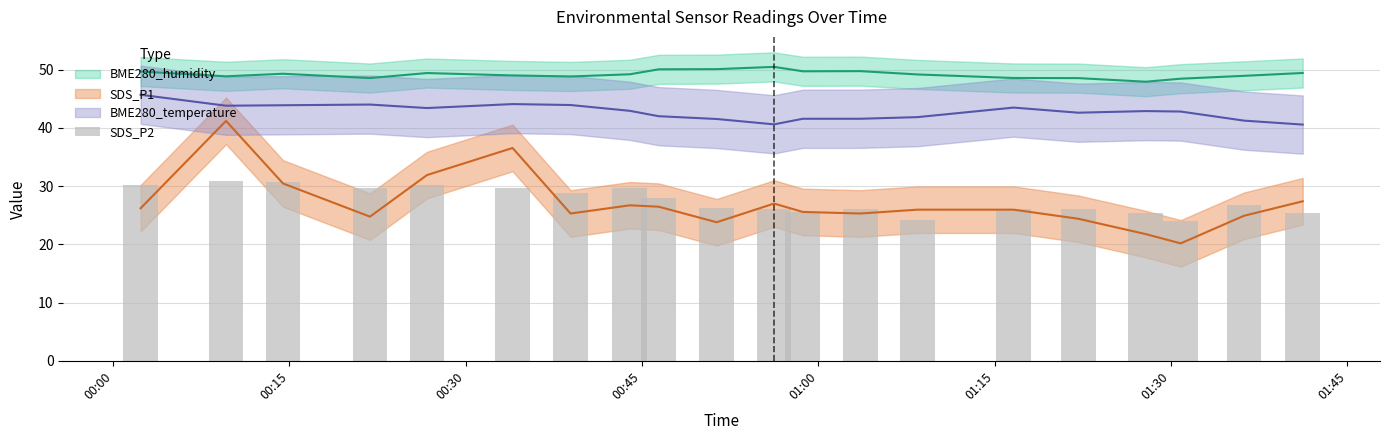

Reading left to right, list all the values displayed in this chart.

30.2	30.9	30.6	29.6	30.2	29.6	28.8	29.6	28.0	26.2	26.0	25.5	26.0	24.2	26.1	26.0	25.4	24.0	26.8	25.4